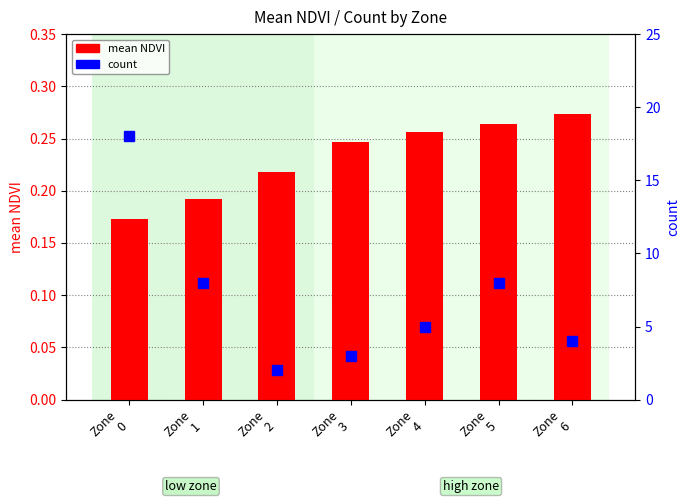

What is the difference between the highest and lowest values at Zone
5?

7.7